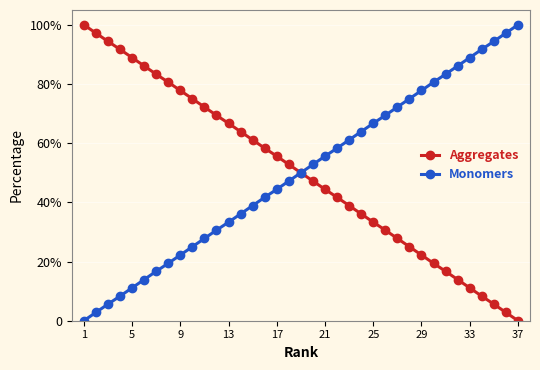

What is the average value of the Aggregates series?

50.0